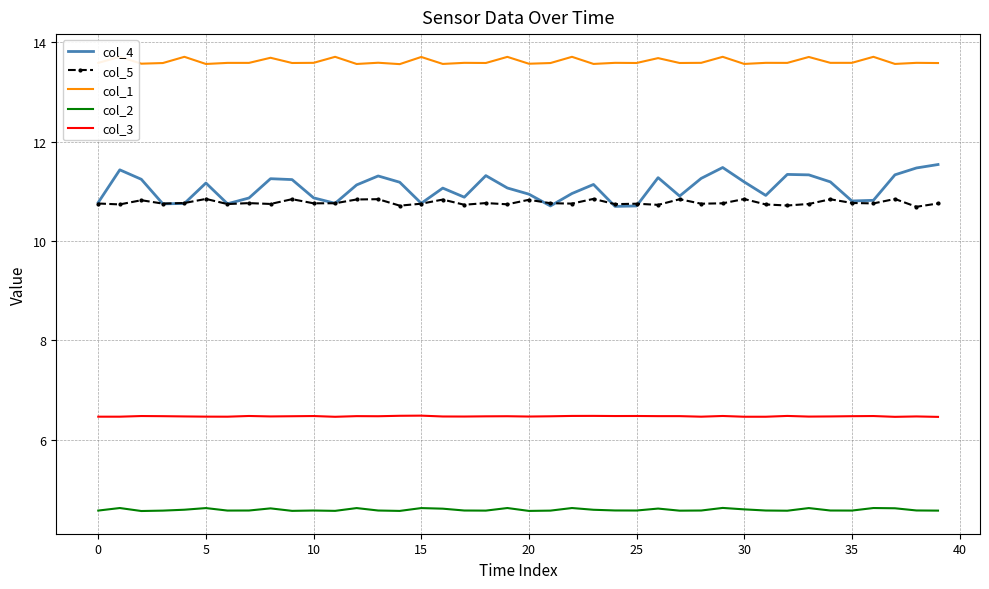

At which category is the sum across all series the highest?

29